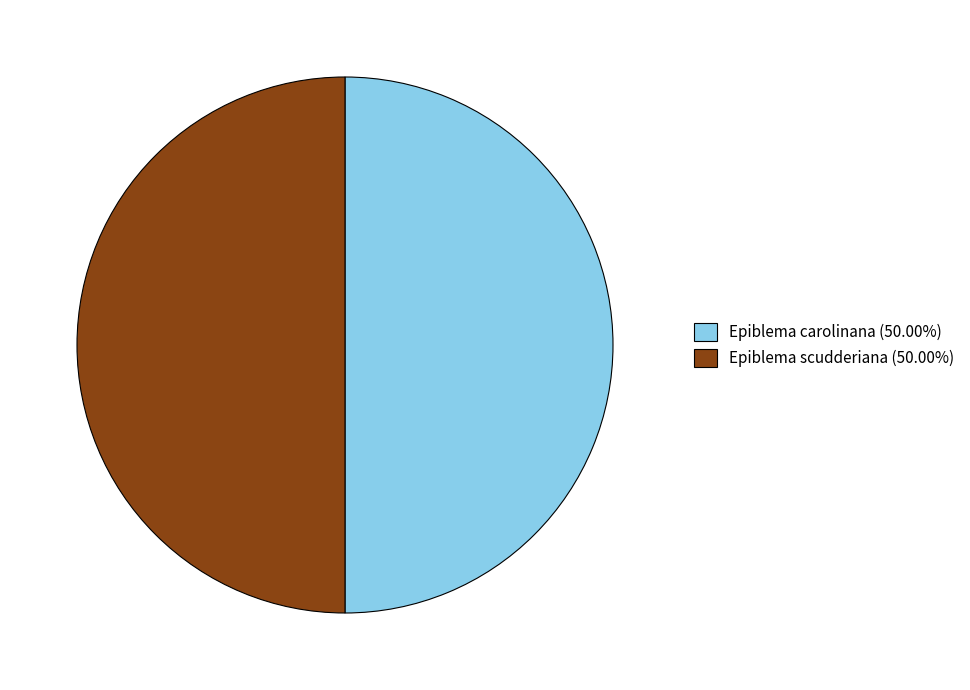

Combined, do Epiblema carolinana (50.00%) and Epiblema scudderiana (50.00%) account for over 50%?

Yes